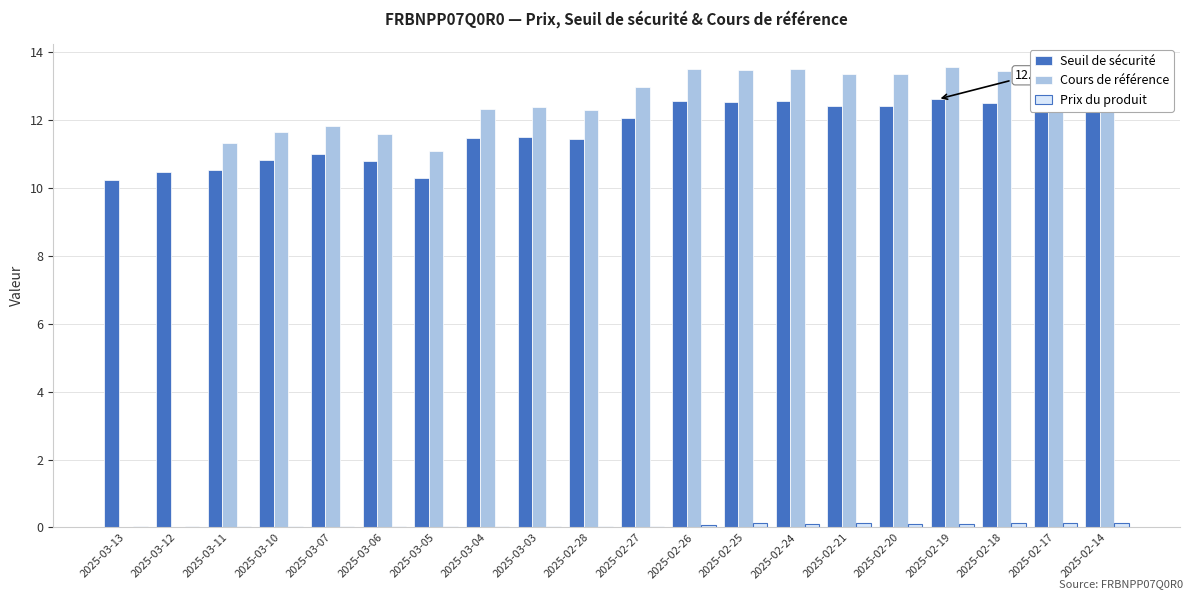

Which series changed the most between 2025-03-06 and 2025-02-24?

Cours de référence